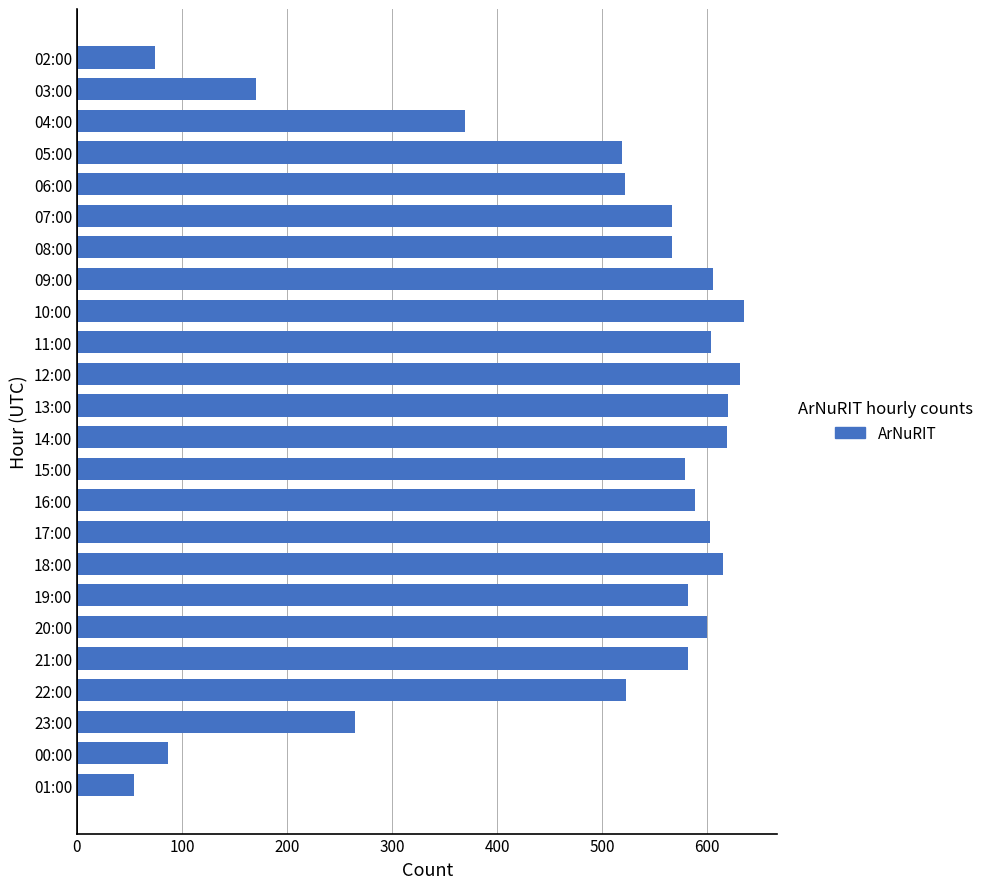

Are the bars horizontal?

Yes